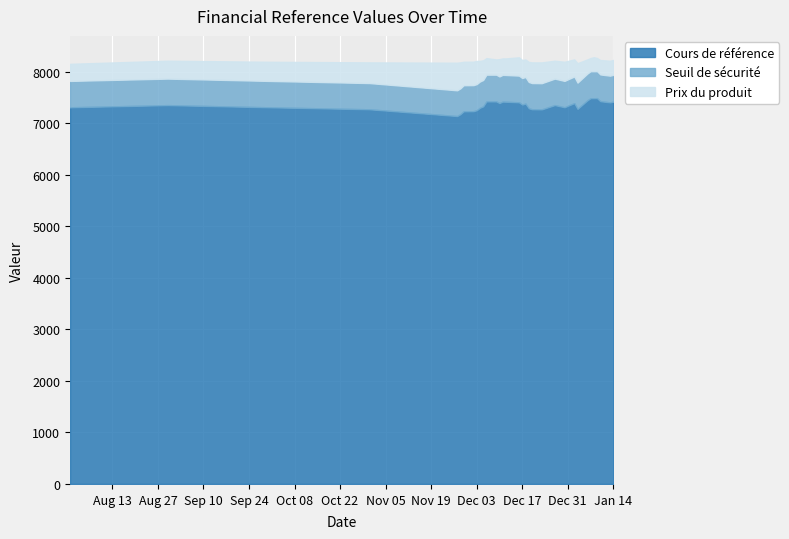

What is the lowest value of the Cours de référence series?

7143.0